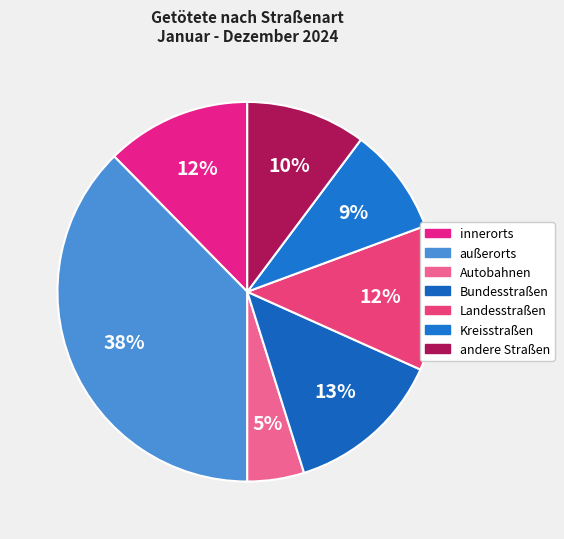

How many segments does this pie chart have?

7